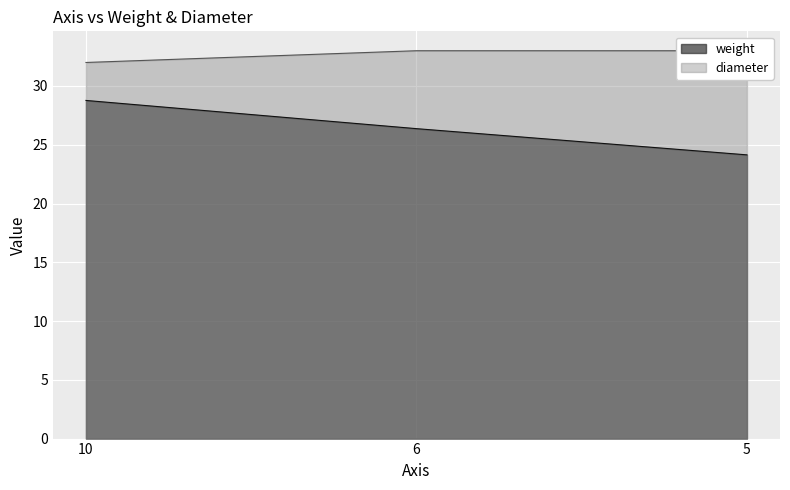

Reading right to left, what are all the values shown in this chart?

weight: 24.1	26.4	28.8
diameter: 33.0	33.0	32.0